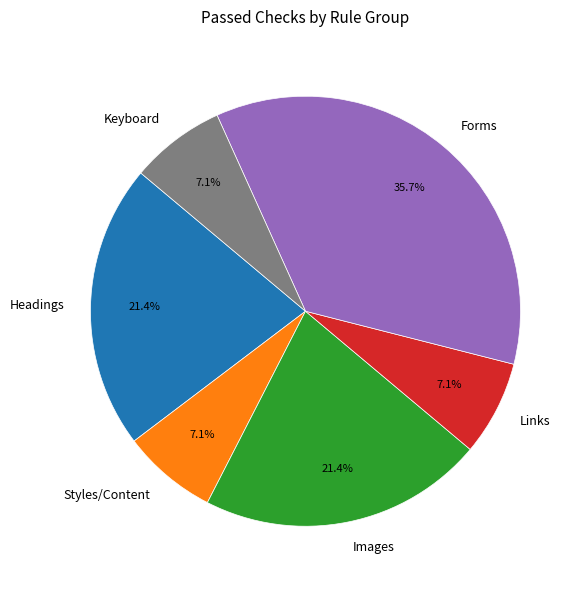

Between Styles/Content and Forms, which is larger?

Forms